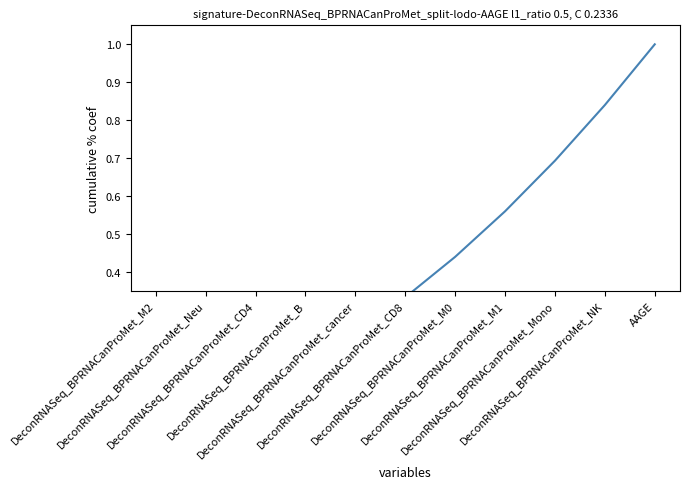

Count the number of data series in this chart.

1